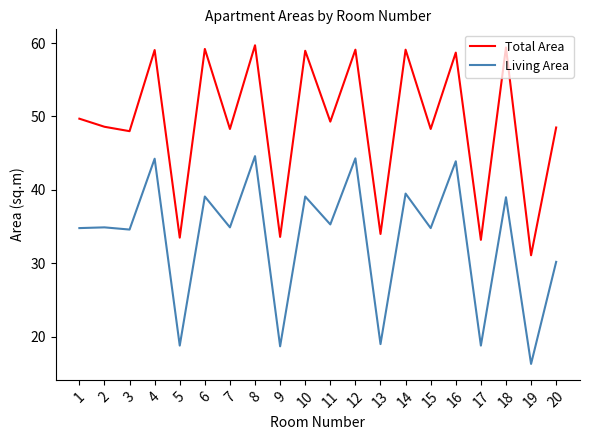

Between 14 and 20, which series saw the biggest shift?

Total Area